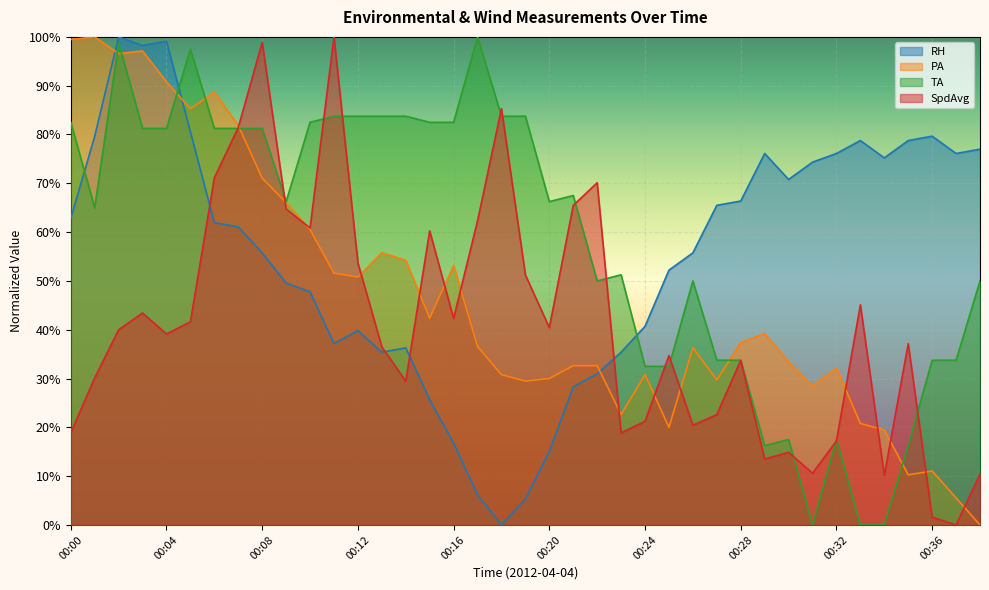

Rank the series by their maximum value, from highest to lowest.

RH, PA, TA, SpdAvg